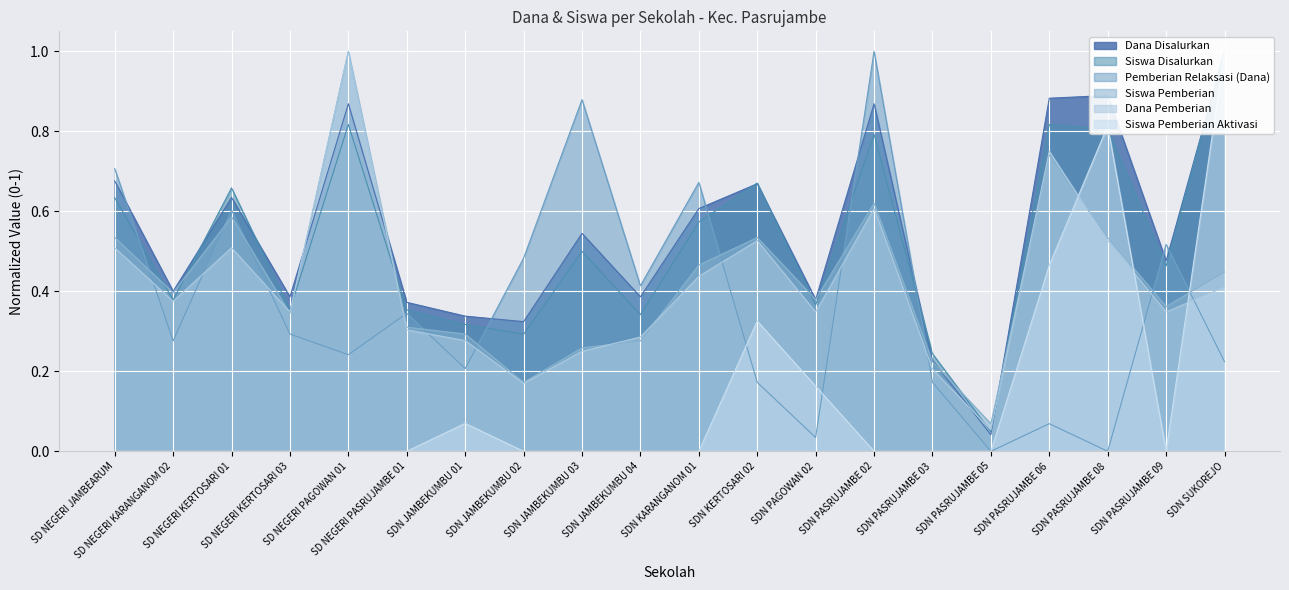

True or false: Siswa Pemberian and Pemberian Relaksasi (Dana) intersect in this chart.

True